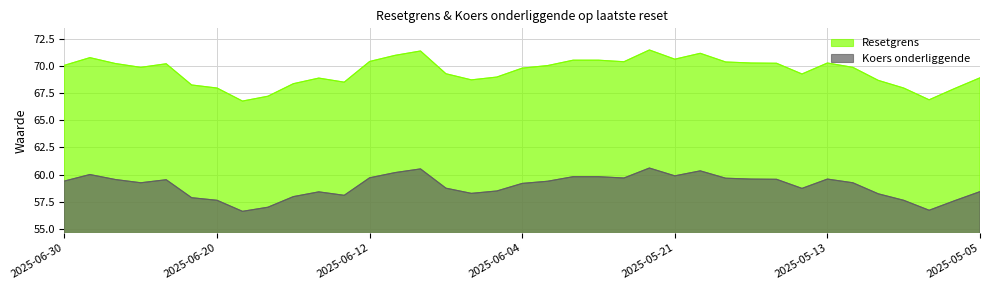

Between 2025-06-18 and 2025-05-14, which is larger?

2025-05-14